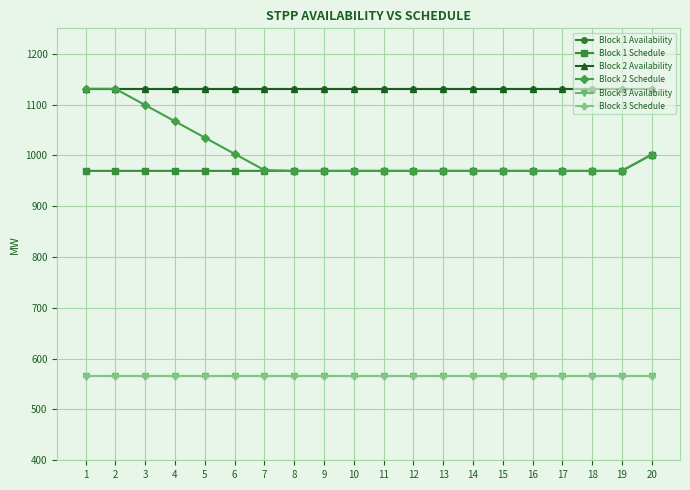

Reading left to right, list all the values displayed in this chart.

Block 1 Availability: 1131.0	1131.0	1131.0	1131.0	1131.0	1131.0	1131.0	1131.0	1131.0	1131.0	1131.0	1131.0	1131.0	1131.0	1131.0	1131.0	1131.0	1131.0	1131.0	1131.0
Block 1 Schedule: 969.5	969.5	969.5	969.5	969.5	969.5	969.5	969.5	969.5	969.5	969.5	969.5	969.5	969.5	969.5	969.5	969.5	969.5	969.5	1001.5
Block 2 Availability: 1131.0	1131.0	1131.0	1131.0	1131.0	1131.0	1131.0	1131.0	1131.0	1131.0	1131.0	1131.0	1131.0	1131.0	1131.0	1131.0	1131.0	1131.0	1131.0	1131.0
Block 2 Schedule: 1131.0	1131.0	1099.0	1067.0	1035.0	1003.0	971.0	969.5	969.5	969.5	969.5	969.5	969.5	969.5	969.5	969.5	969.5	969.5	969.5	1001.5
Block 3 Availability: 565.5	565.5	565.5	565.5	565.5	565.5	565.5	565.5	565.5	565.5	565.5	565.5	565.5	565.5	565.5	565.5	565.5	565.5	565.5	565.5
Block 3 Schedule: 565.5	565.5	565.5	565.5	565.5	565.5	565.5	565.5	565.5	565.5	565.5	565.5	565.5	565.5	565.5	565.5	565.5	565.5	565.5	565.5